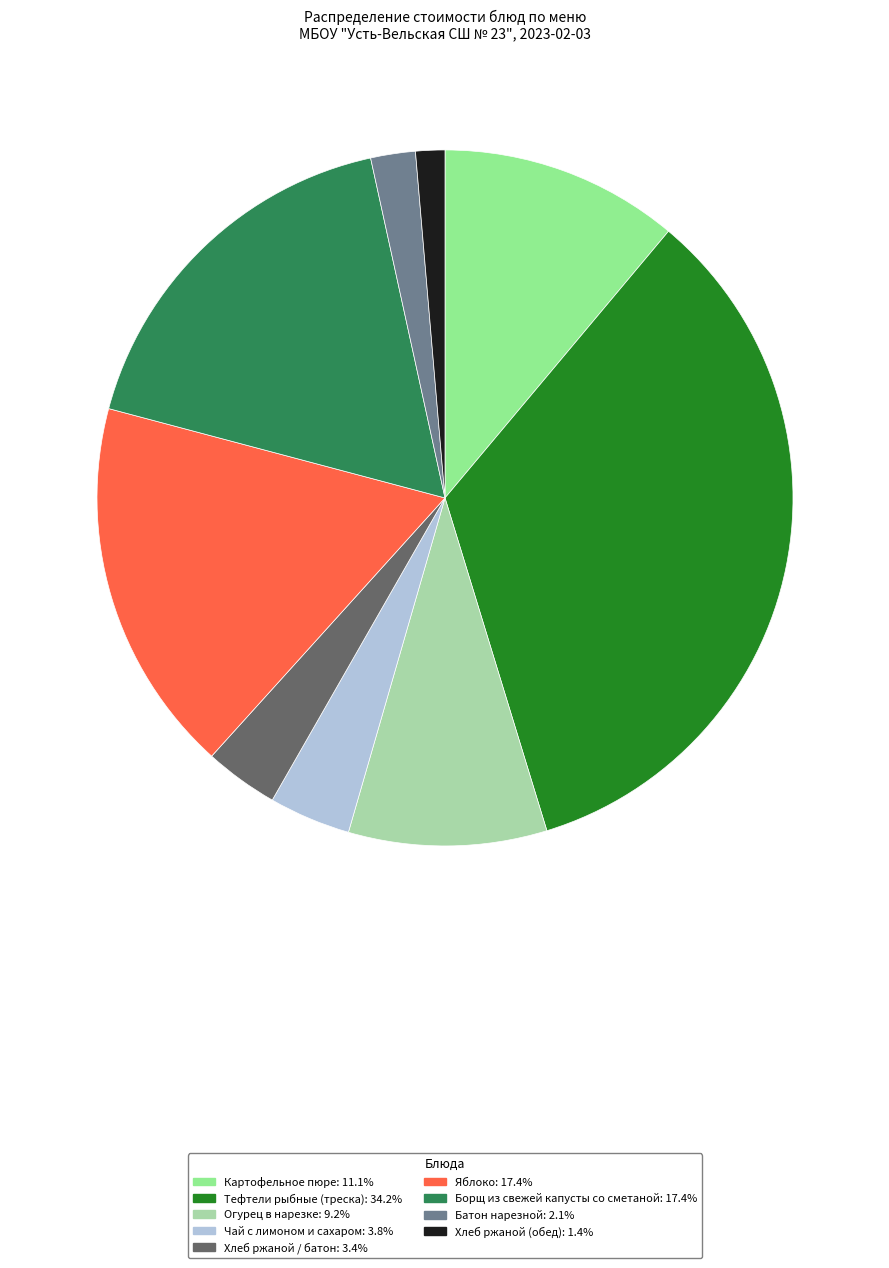

How many slices are in this pie chart?

9